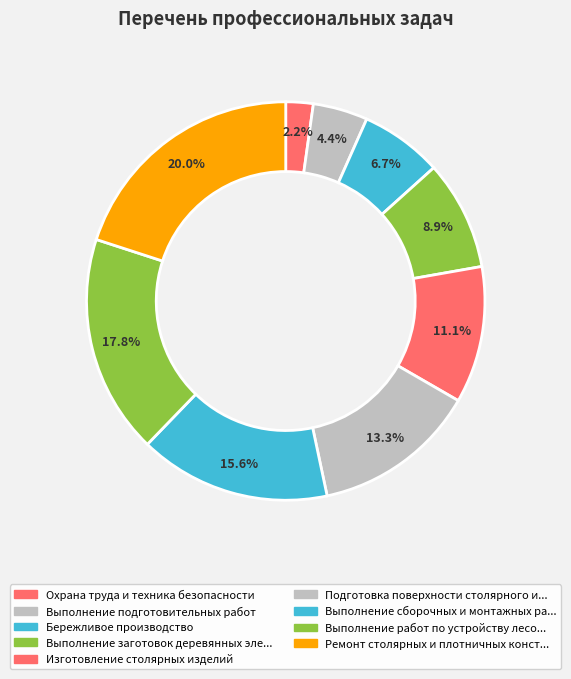

Count the number of slices in the pie.

9